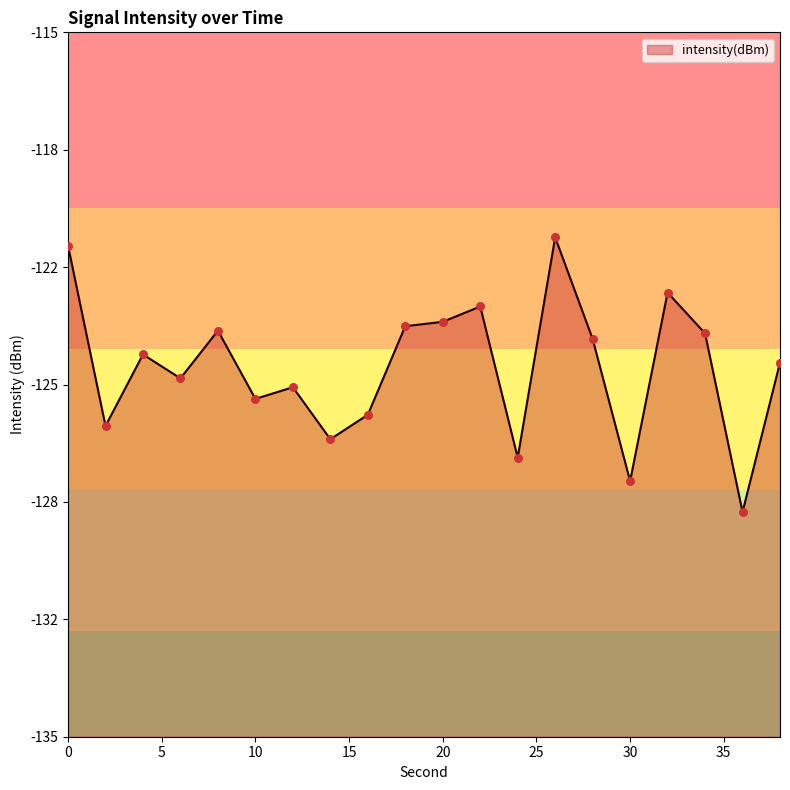

Between 2 and 12, which is larger?

12